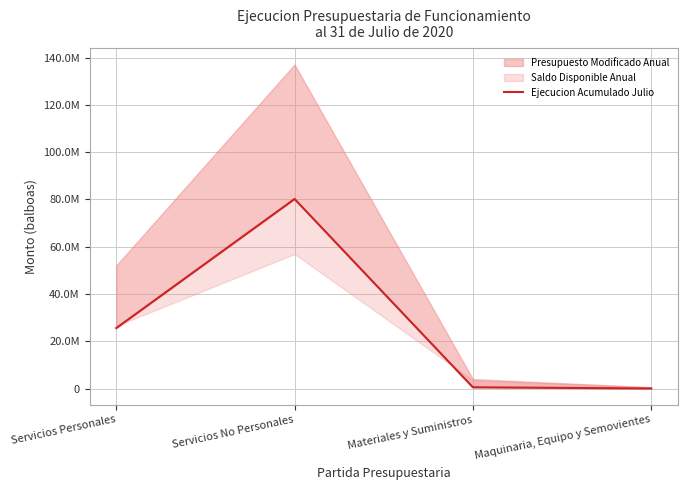

How many points are higher than both their immediate neighbors (excluding endpoints)?

1